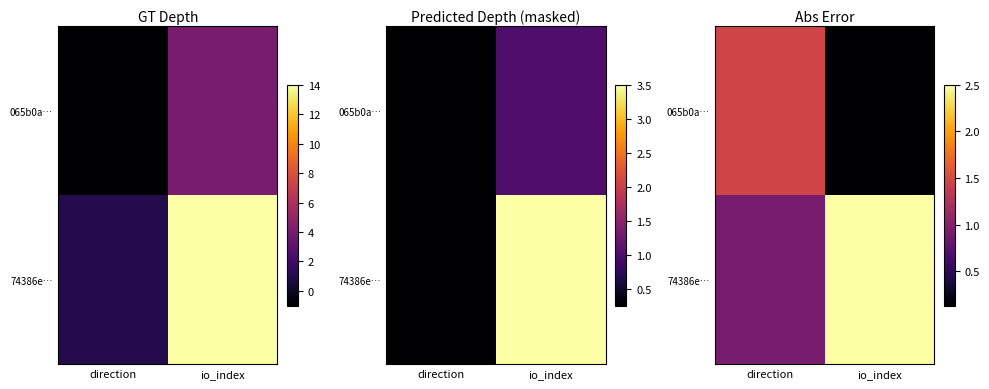

Where is 065b0a… nearest to the value 0?

io_index